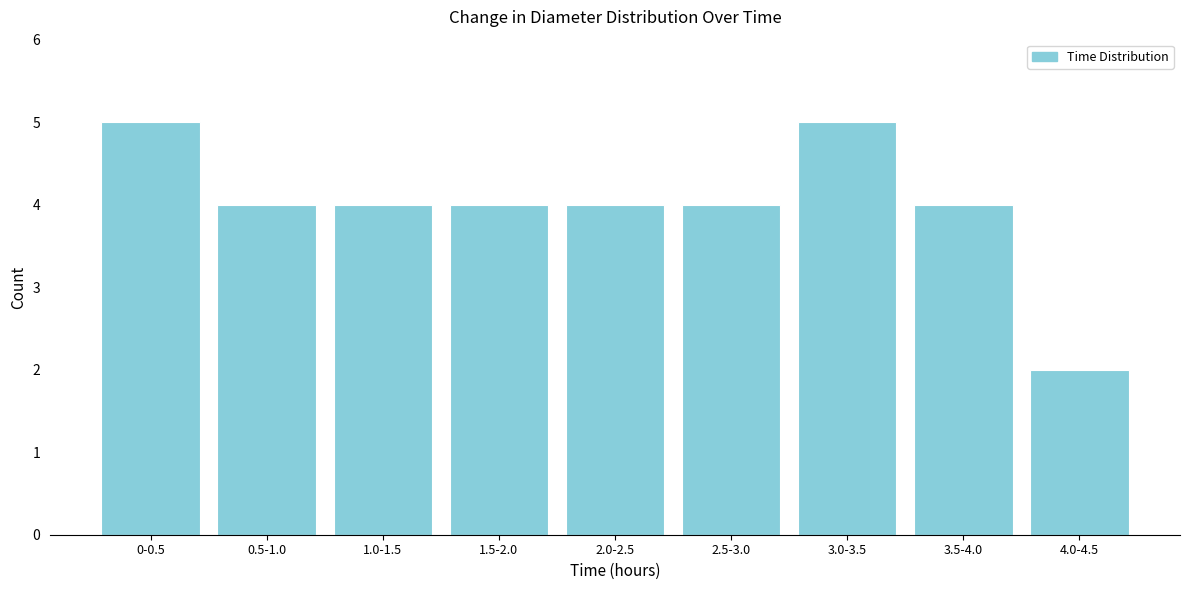

Reading left to right, list all the values displayed in this chart.

0-0.5=5	0.5-1.0=4	1.0-1.5=4	1.5-2.0=4	2.0-2.5=4	2.5-3.0=4	3.0-3.5=5	3.5-4.0=4	4.0-4.5=2